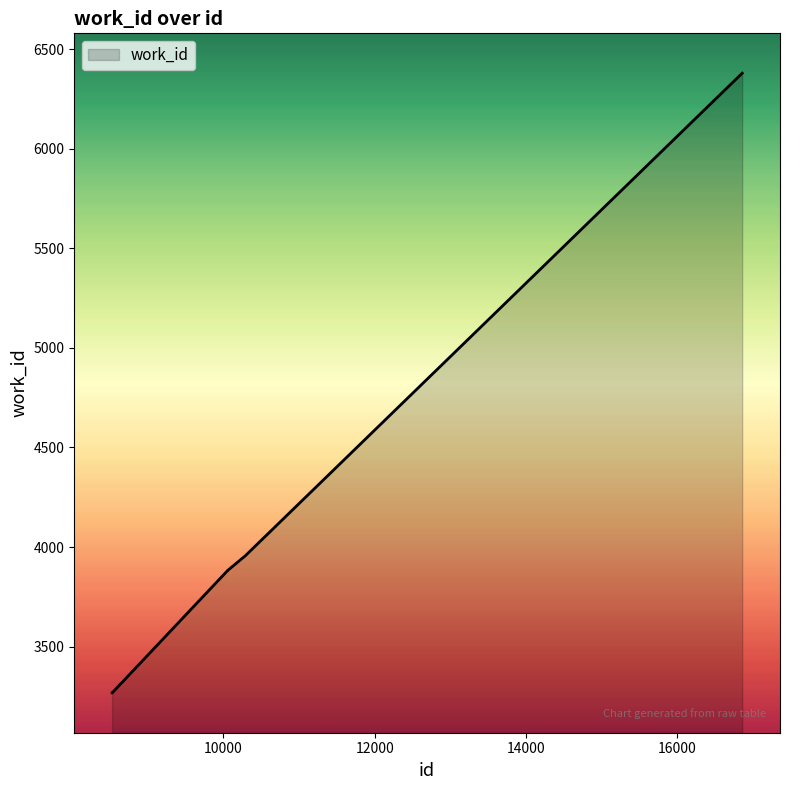

True or false: the data has more than 2 interior local peaks.

False